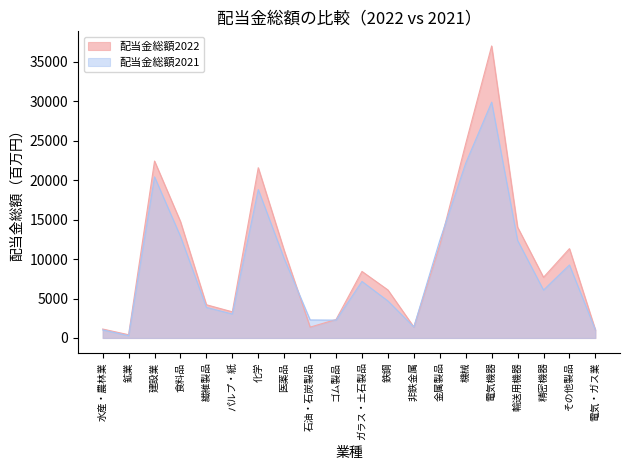

Does the chart have visible grid lines?

No